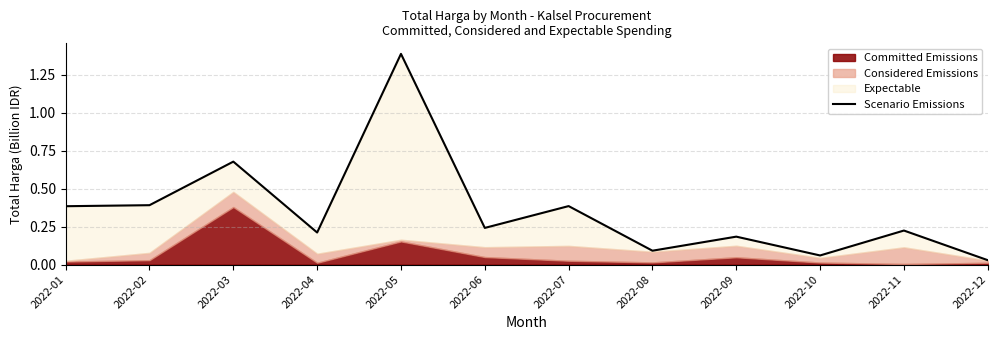

Which has a higher value, 2022-02 or 2022-01?

2022-02